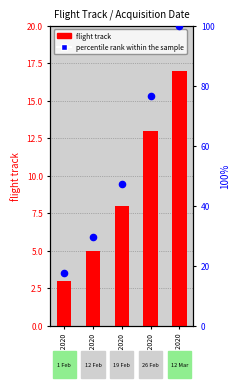

At how many categories does at least one series exceed 96?

1